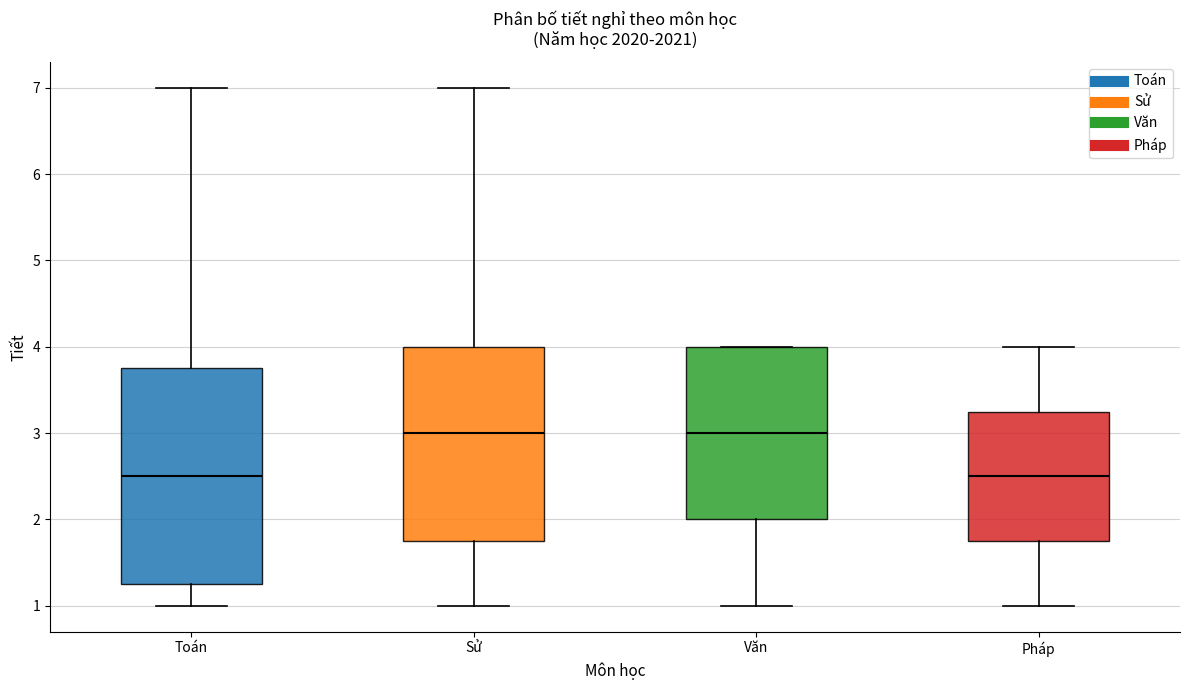

Reading left to right, transcribe this box plot: for each box, give where its median line is, the range the box spans, and where its two whiskers end, as read against the y-axis. The values are not printed on the chart, so give them approximately, as read against the axis.

Toán: median 2.5, box 1.3 to 3.8, whiskers 1.0 to 7.0
Sử: median 3.0, box 1.8 to 4.0, whiskers 1.0 to 7.0
Văn: median 3.0, box 2.0 to 4.0, whiskers 1.0 to 4.0
Pháp: median 2.5, box 1.8 to 3.3, whiskers 1.0 to 4.0